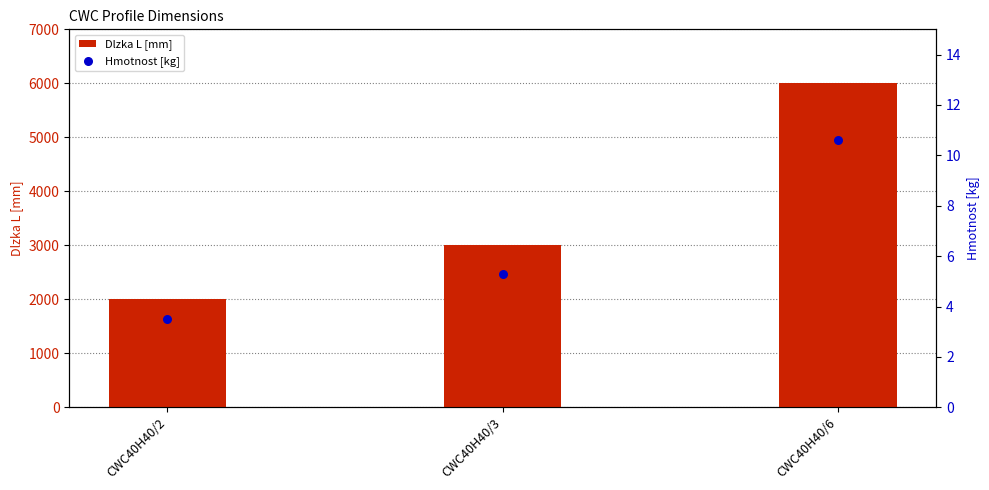

Which series has the largest total across all categories?

Dlzka L [mm]